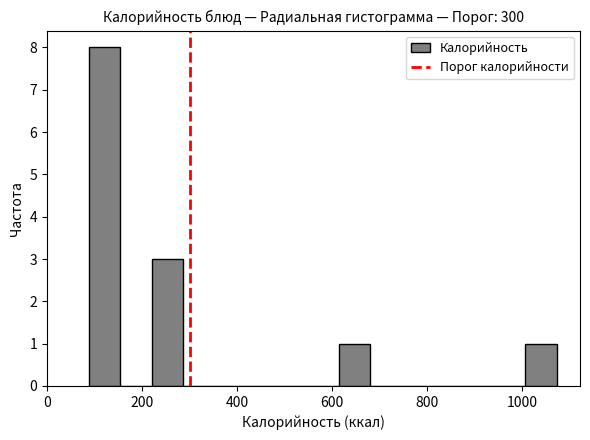

Around what value on the x-axis is the tallest bar? Give the approximate position of its centre, as read against the axis.

120